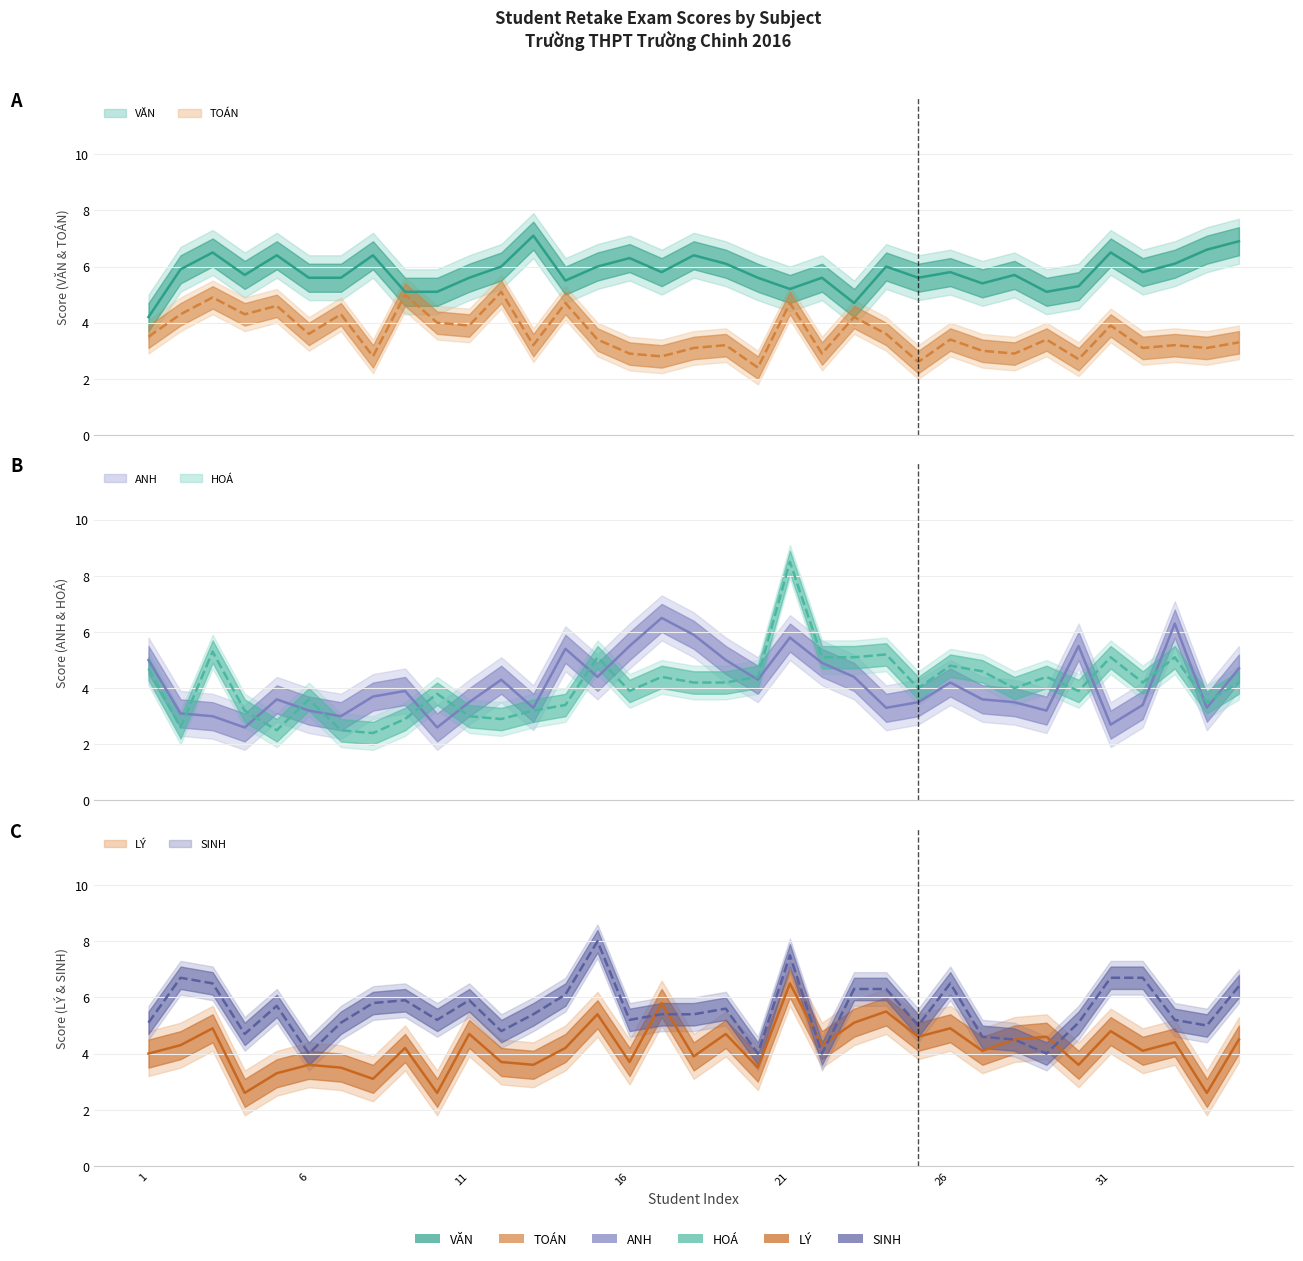

What is the difference between the highest and lowest values at 26?

2.4